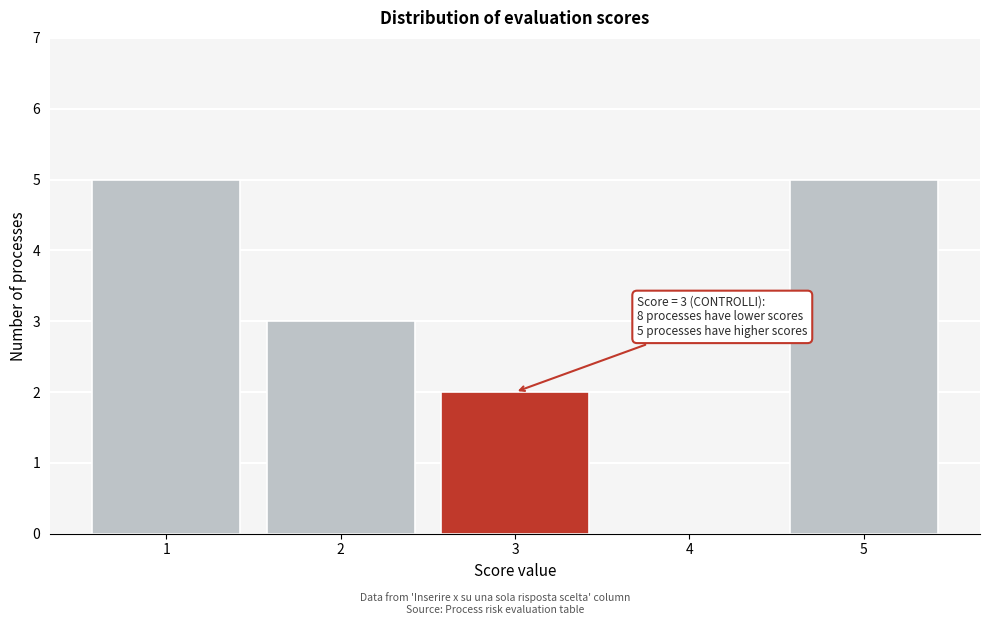

Reading right to left, what are all the values shown in this chart?

5=5	4=0	3=2	2=3	1=5